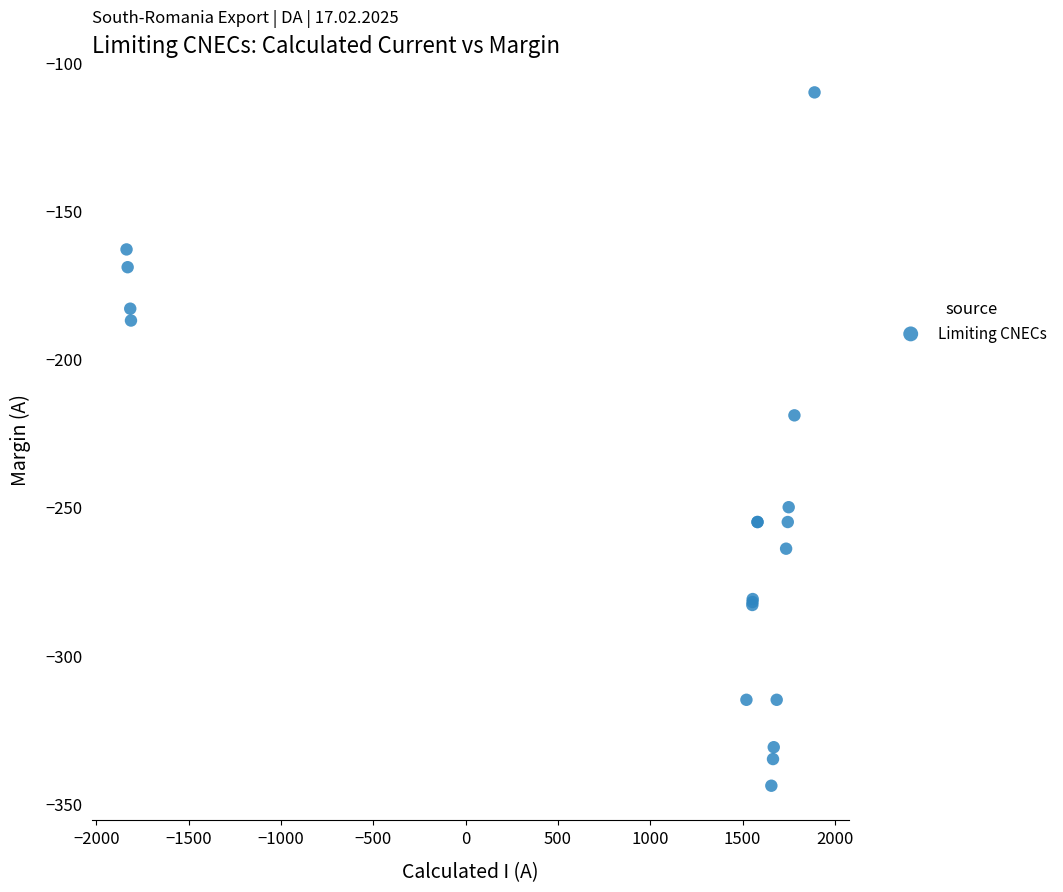

What Y value in the scatter plot is closest to -227?

-219